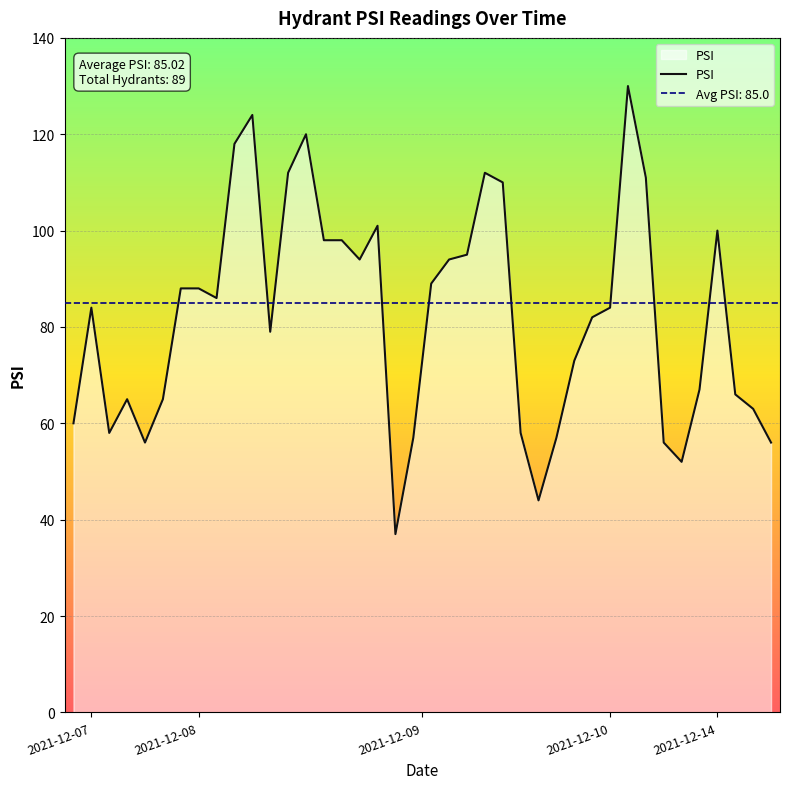

Where does the data first go above 84?

6